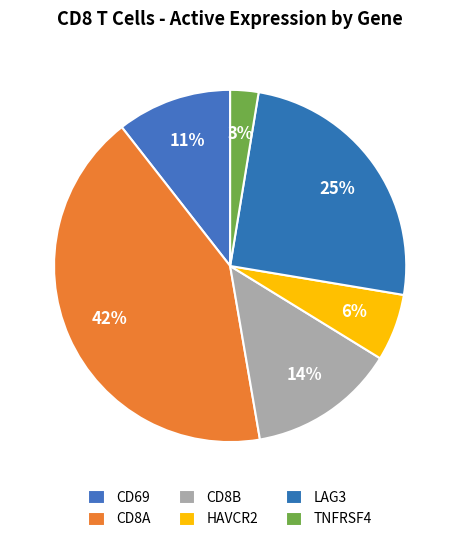

Rank the categories by value from highest to lowest.

CD8A, LAG3, CD8B, CD69, HAVCR2, TNFRSF4